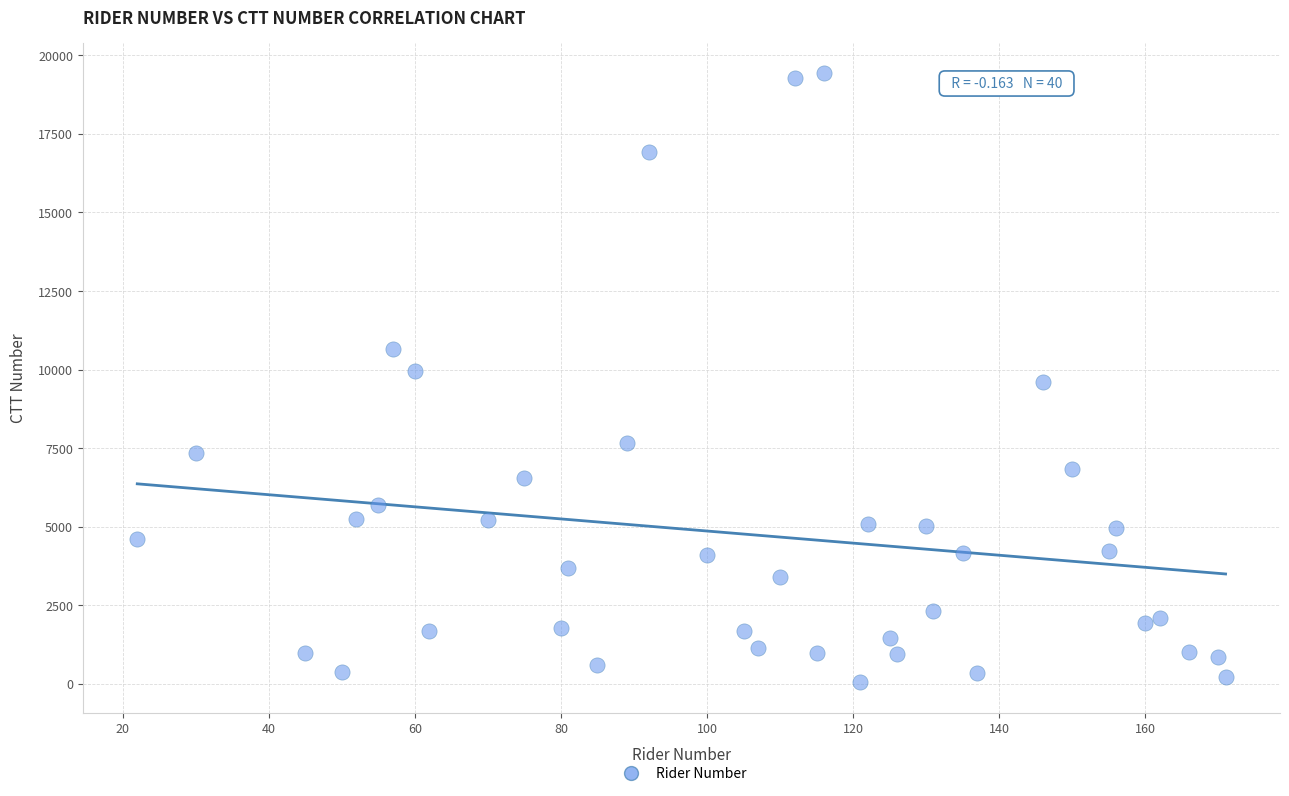

What is the range of Y values (max minus min)?

19363